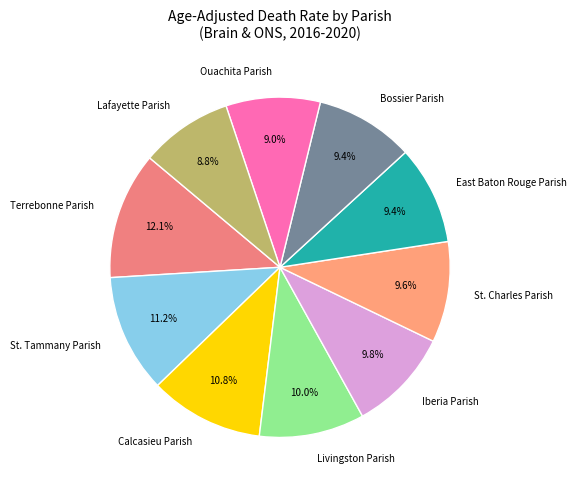

Between Lafayette Parish and Bossier Parish, which is larger?

Bossier Parish